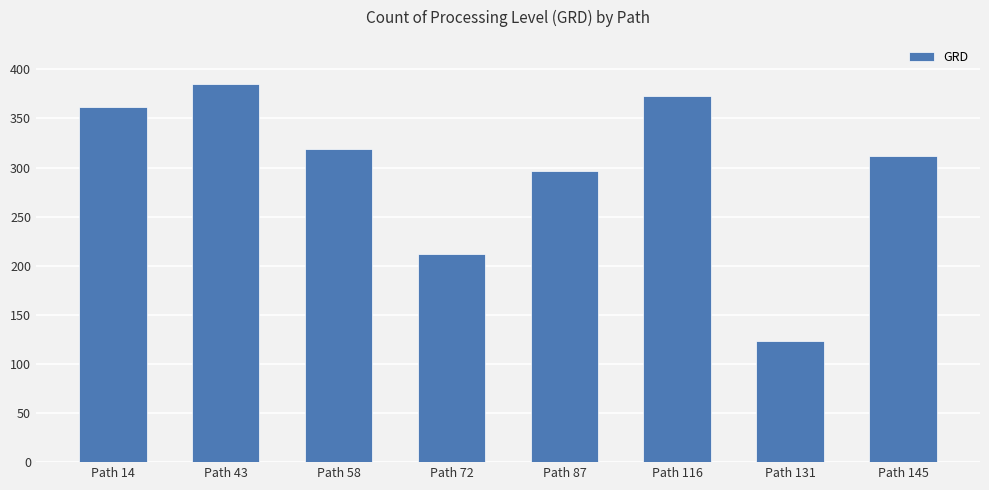

Does the chart contain any negative values?

No